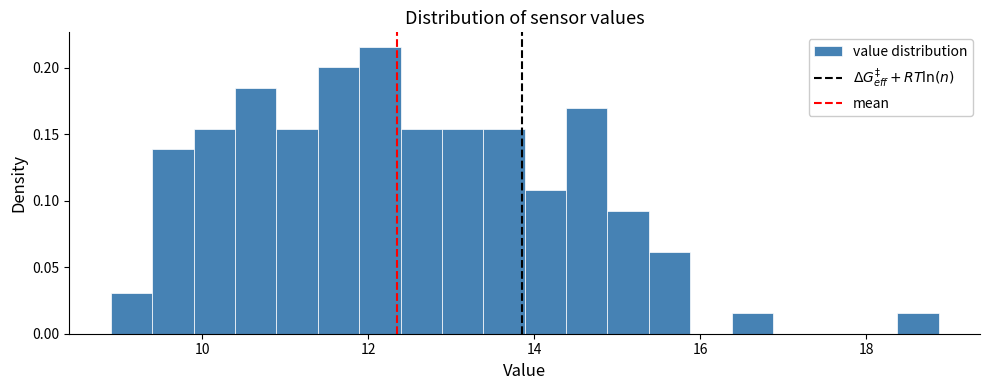

Around what value on the x-axis is the tallest bar? Give the approximate position of its centre, as read against the axis.

12.2